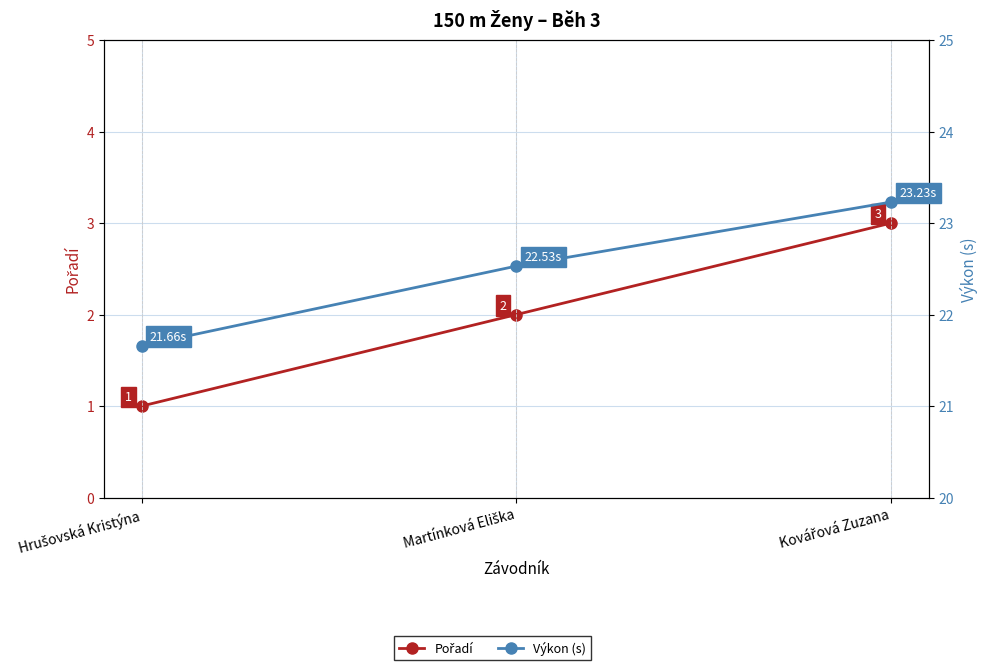

Which has a higher value, Kovářová Zuzana or Martínková Eliška?

Kovářová Zuzana